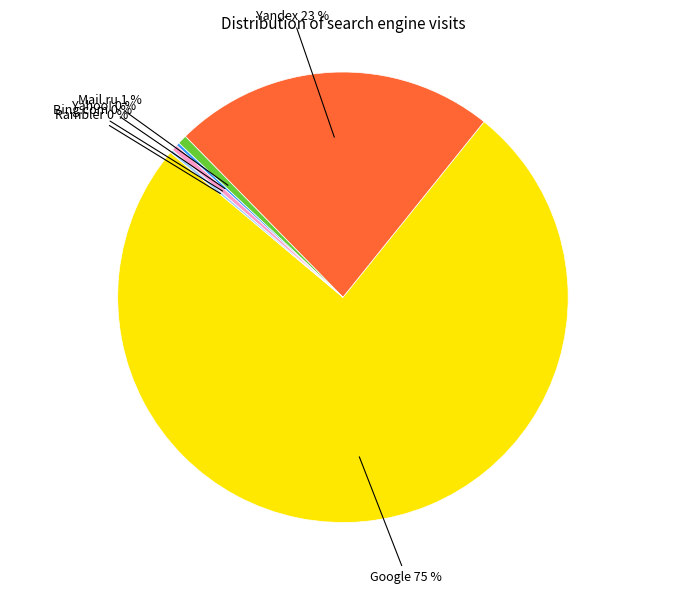

Is there a majority slice in this chart?

Yes